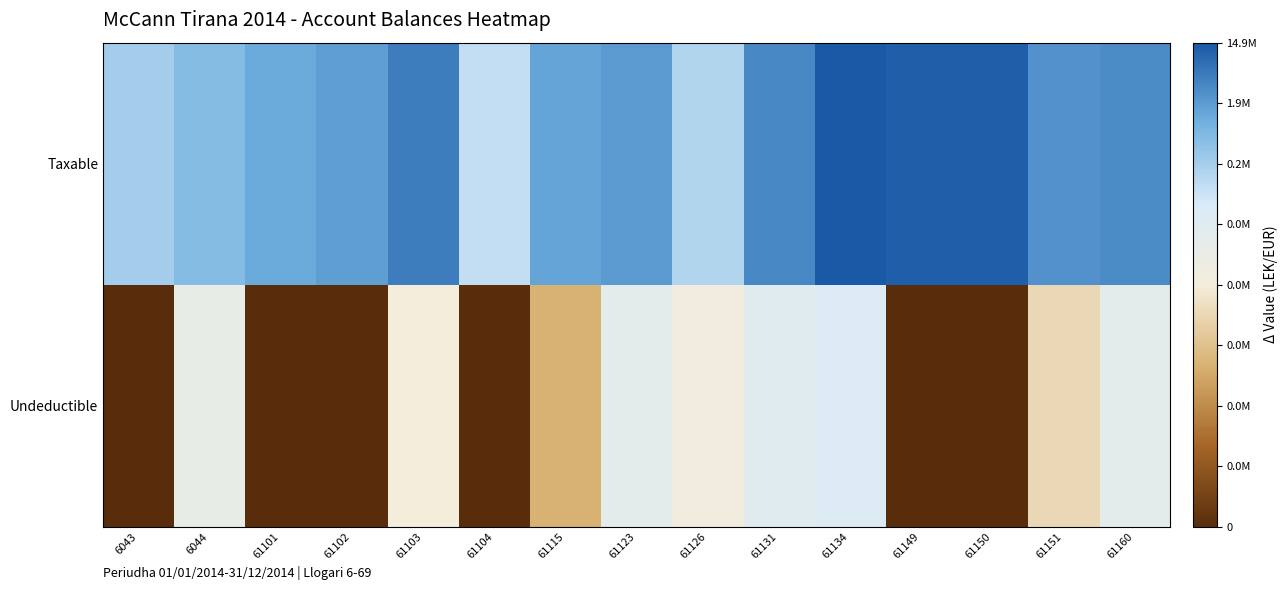

Which series changed the most between 6043 and 61134?

Undeductible